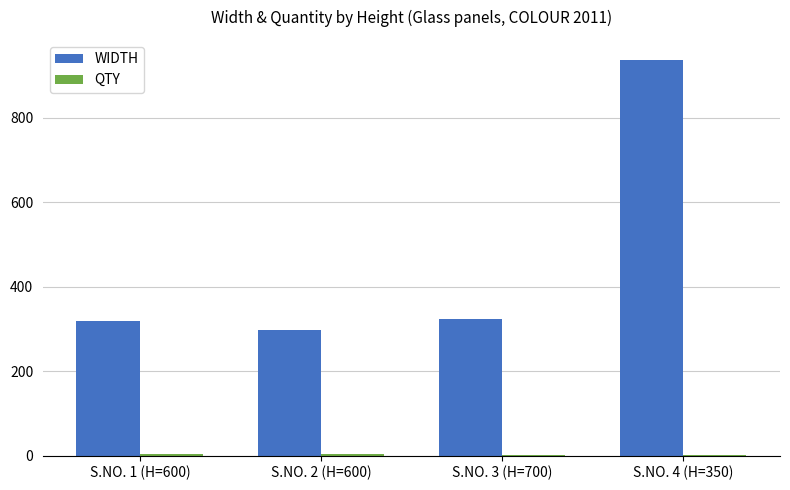

Count the number of data series in this chart.

2